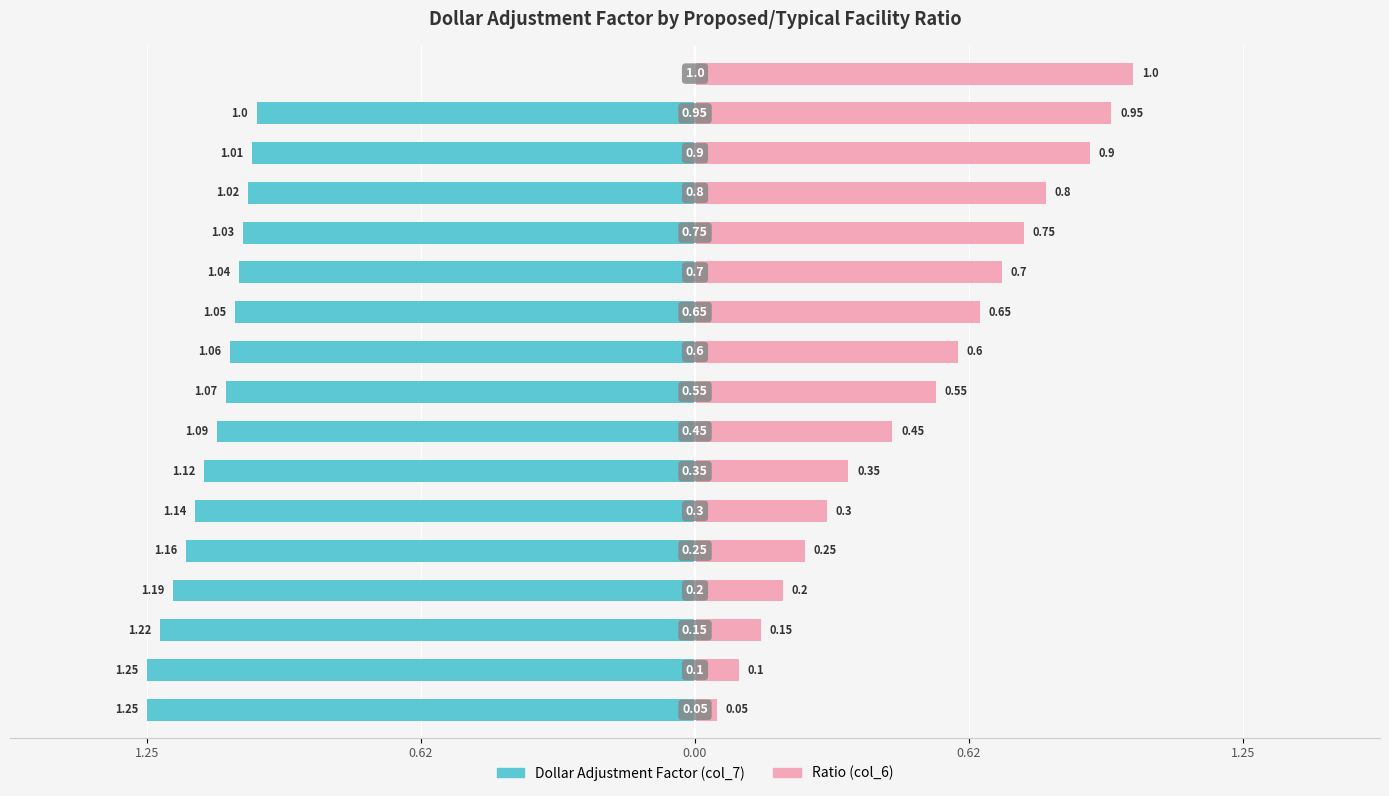

What is the difference between the maximum and minimum values in the Ratio (col_6) series?

0.9